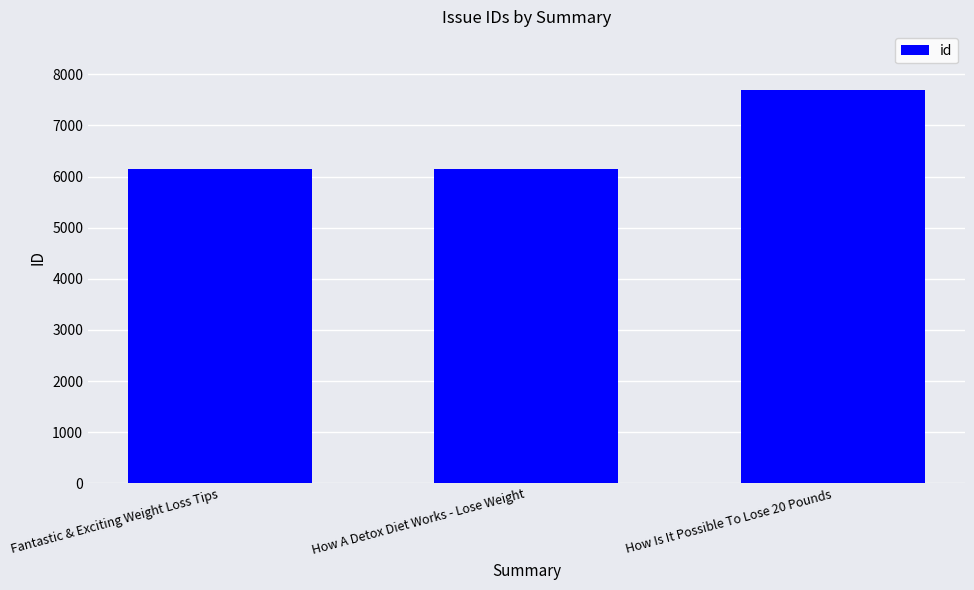

Approximately how many times larger is the value at How A Detox Diet Works - Lose Weight compared to Fantastic & Exciting Weight Loss Tips?

1.0